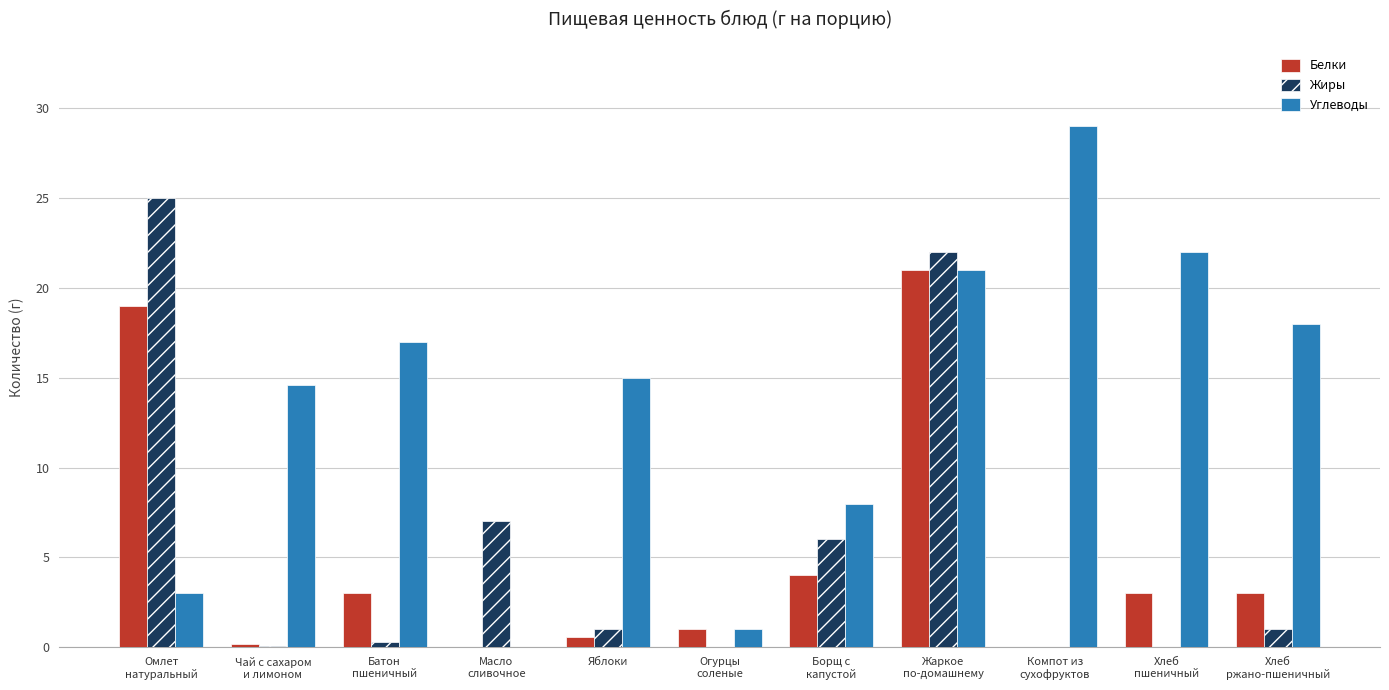

What is the total value across all series at Хлеб
пшеничный?

25.0